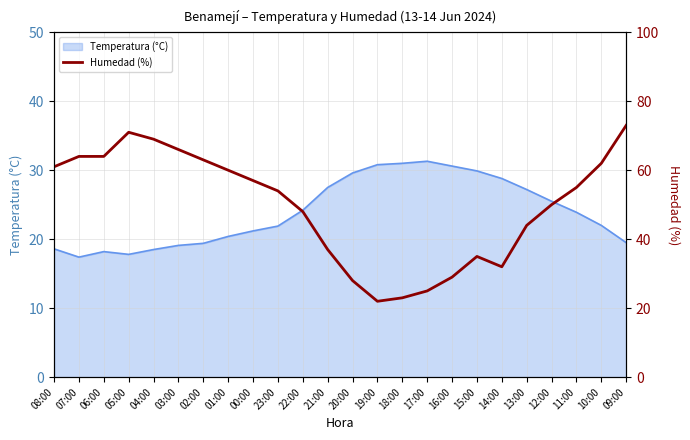

The Temperatura (°C) series shows 30.8 at 19:00. True or false?

True